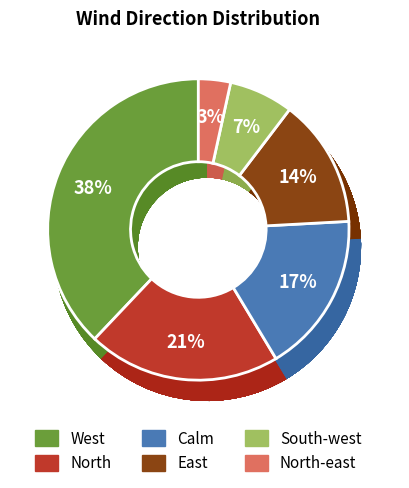

Count the number of slices in the pie.

6